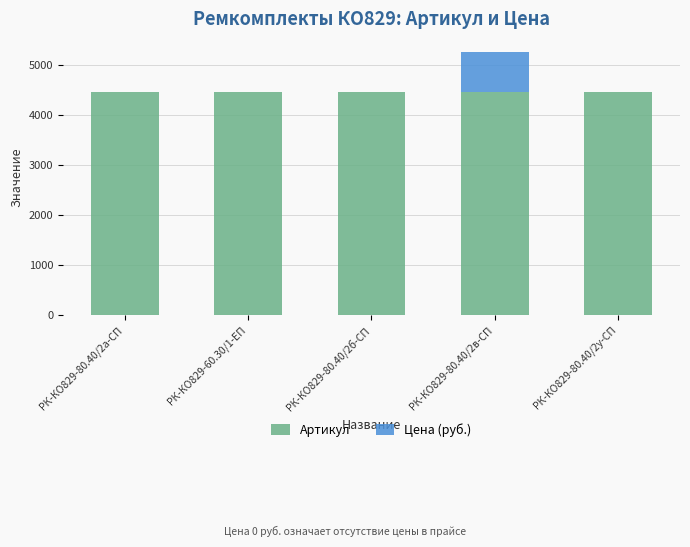

The value of Артикул at РК-КО829-60.30/1-ЕП is 2897.4. True or false?

False